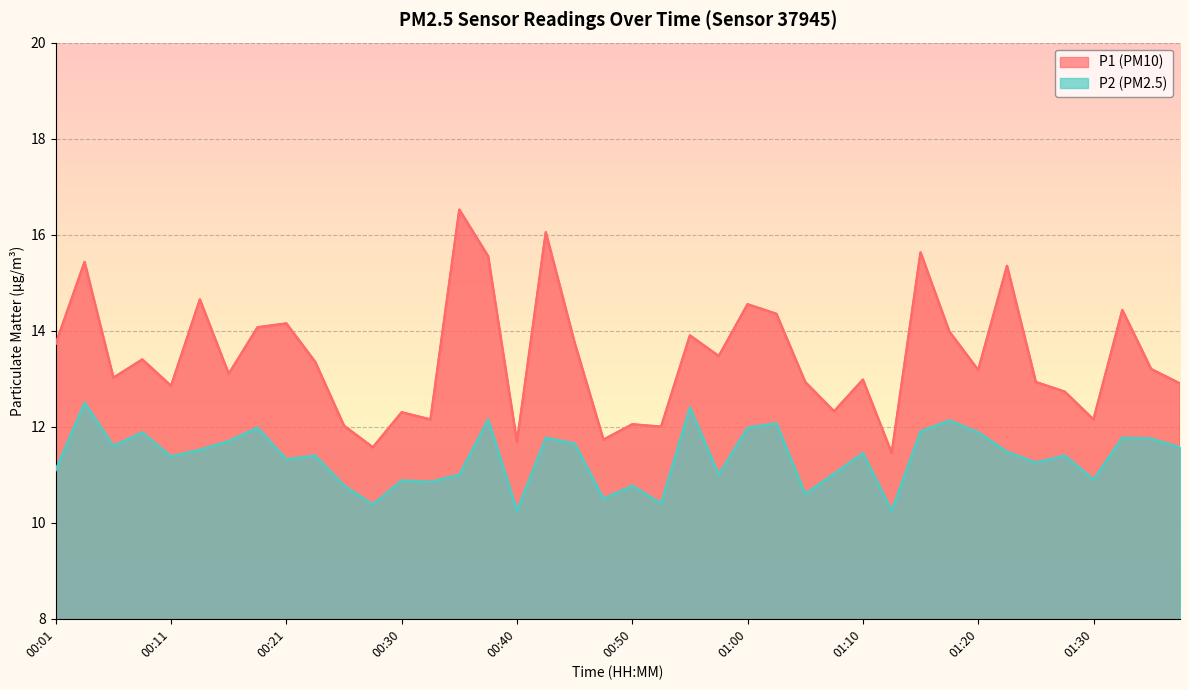

Rank the series at 01:15 from lowest to highest value.

P2, P1